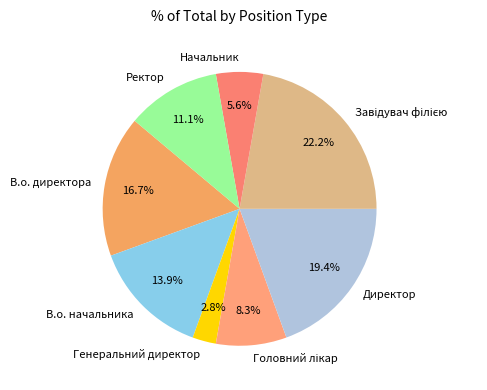

Which has a higher value, Ректор or В.о. директора?

В.о. директора